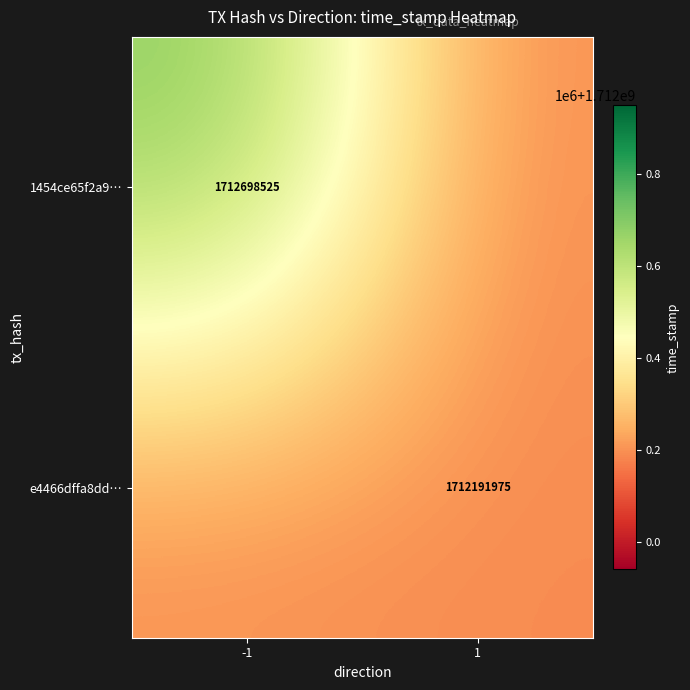

Is it true that e4466dffa8dd… equals 2556090955 at 1?

False